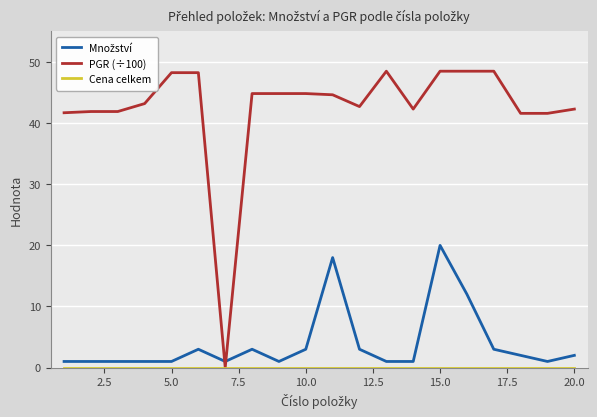

Does the chart display data point markers on the line(s)?

No